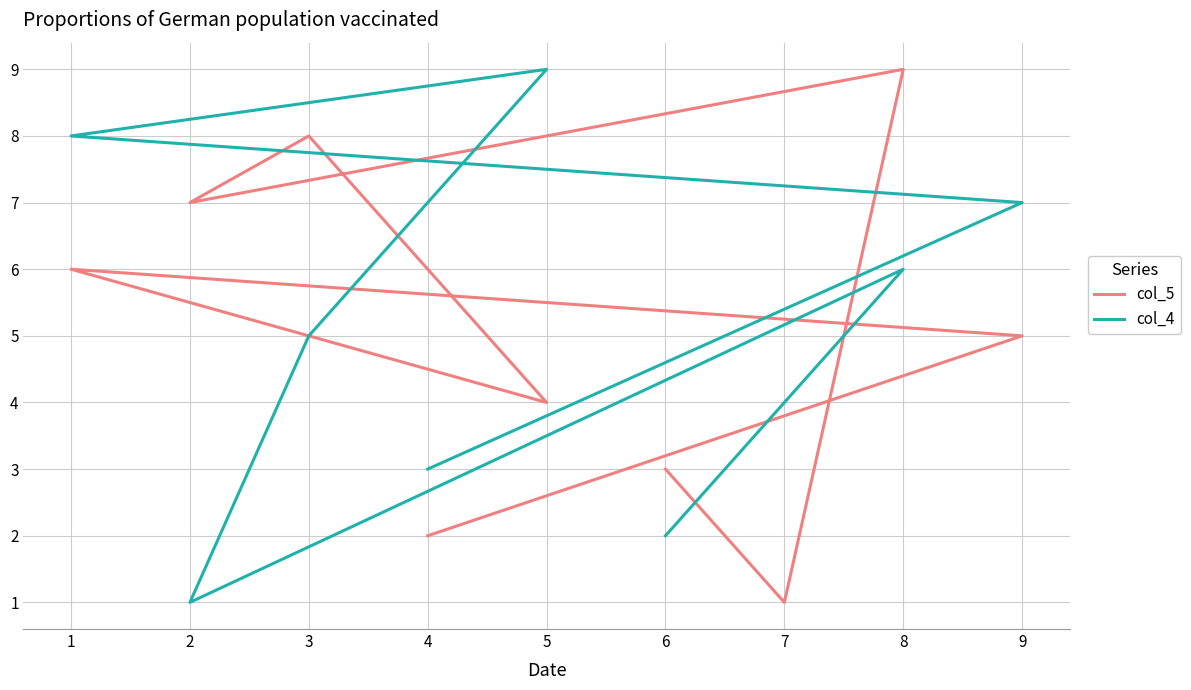

What is the highest value of the col_5 series?

9